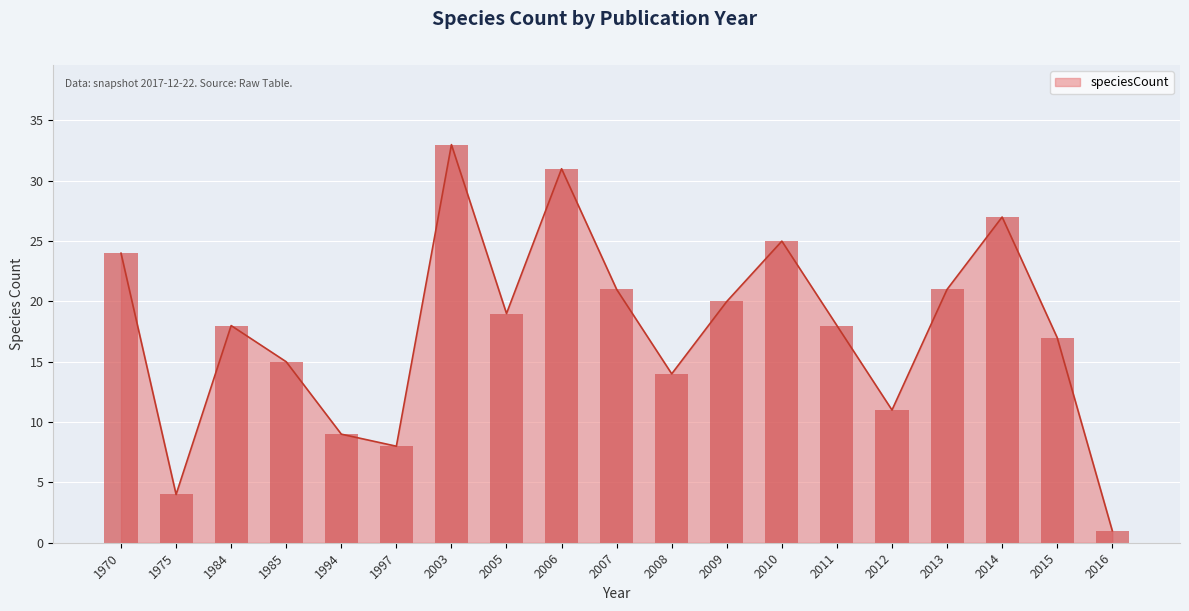

Approximately how many times larger is the value at 2003 compared to 2009?

1.6